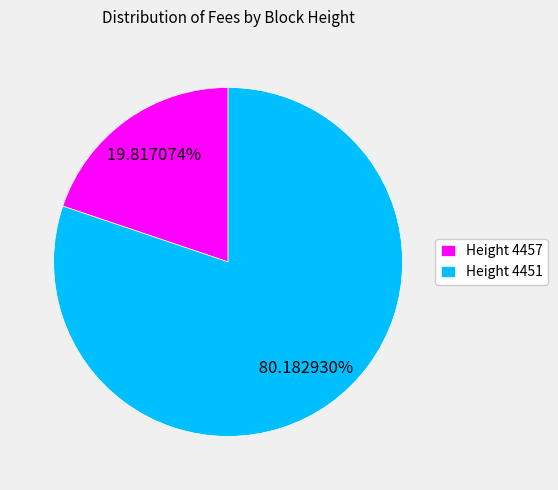

To the nearest percent, what portion does Height 4451 represent?

80%